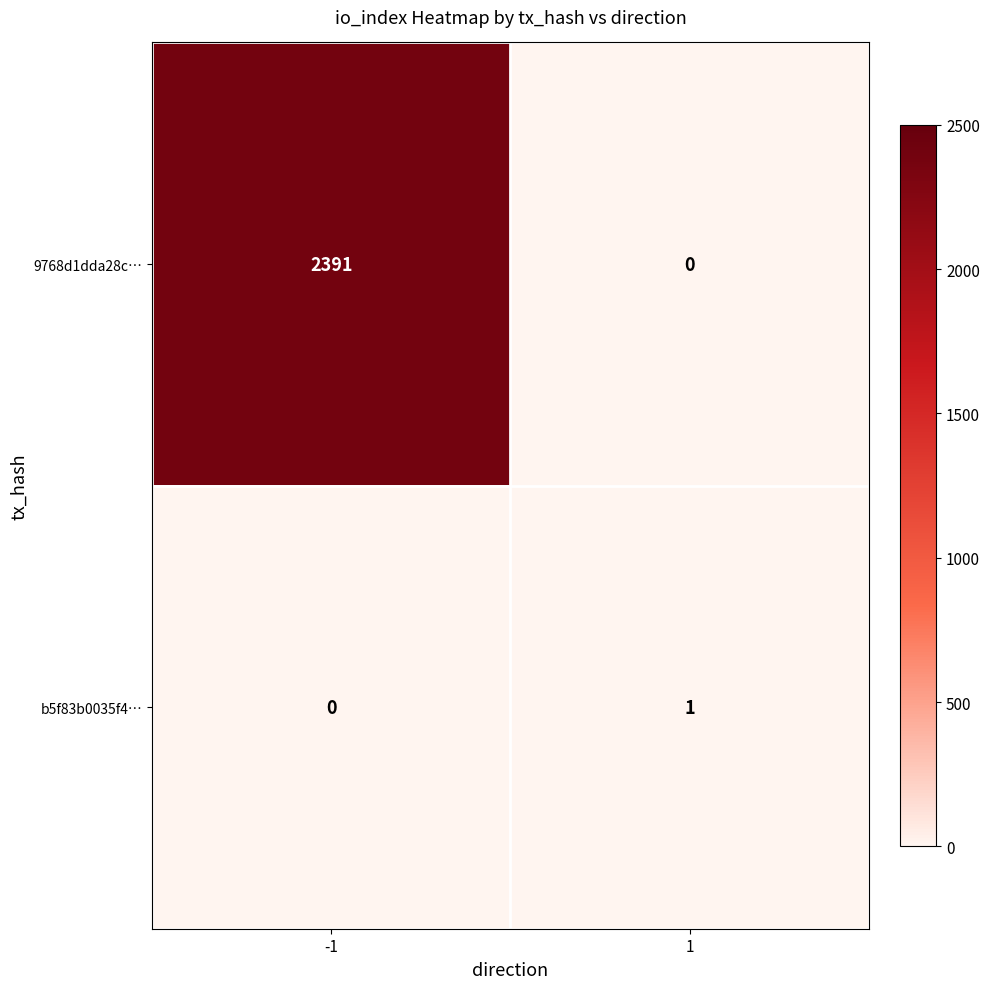

List the series in order of their overall mean, lowest first.

b5f83b0035f4…, 9768d1dda28c…